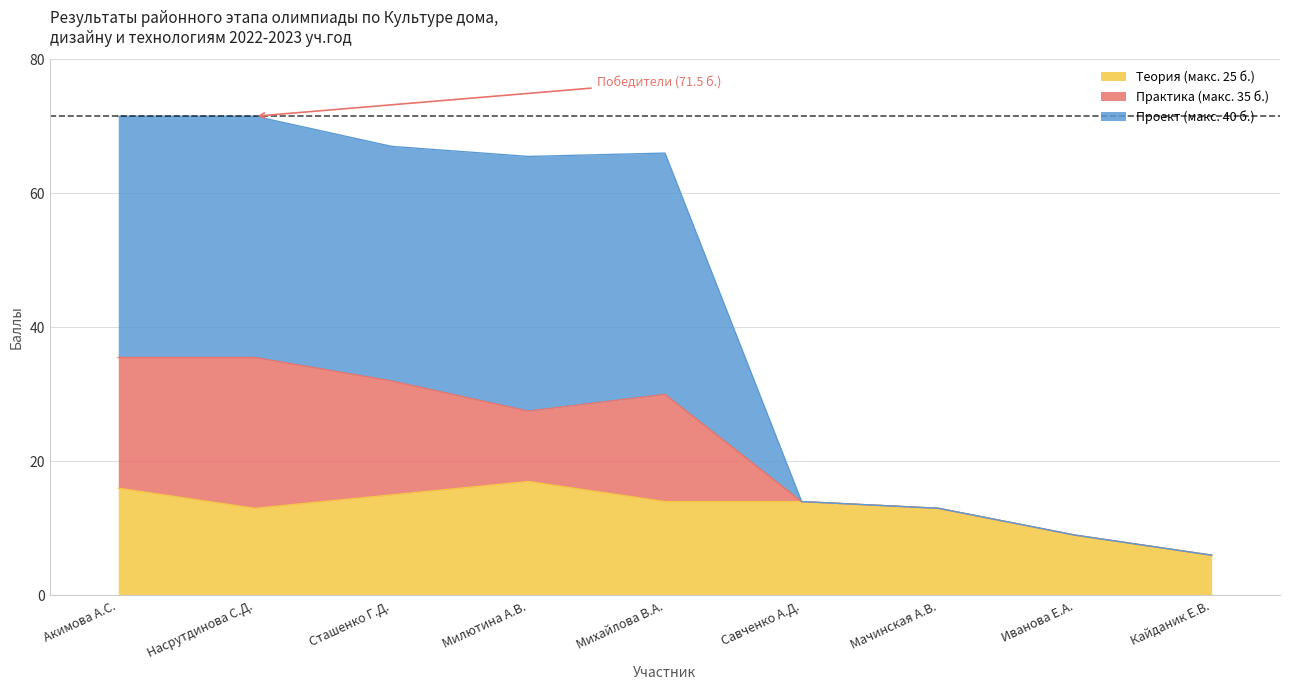

The Теория (макс. 25 б.) series shows 6.4 at Сташенко Г.Д.. True or false?

False